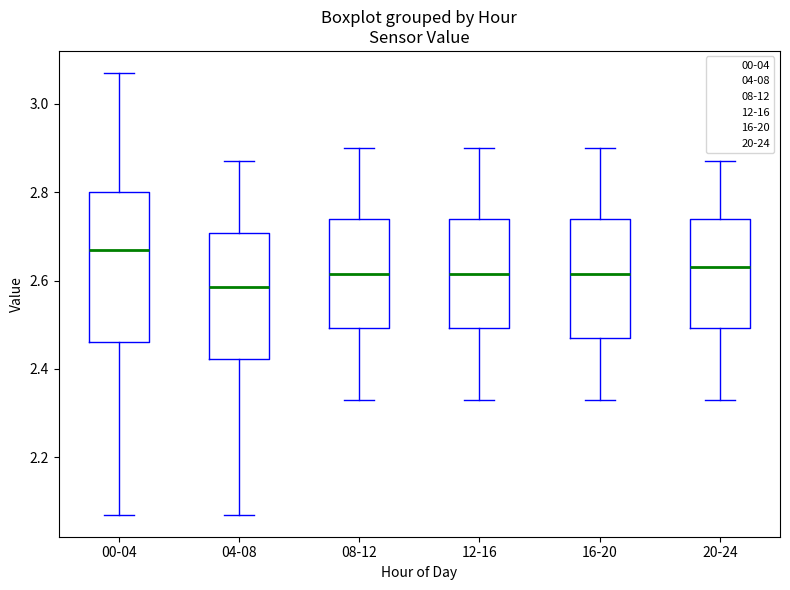

Where does the median line of the box for 00-04 sit on the y-axis? The values are not printed on the chart, so give them approximately, as read against the axis.

2.68